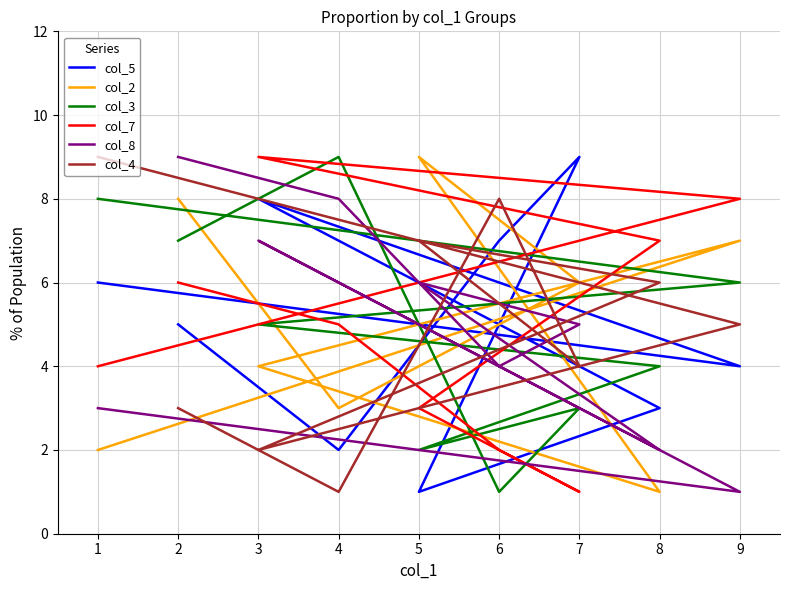

What is the average value of the col_3 series?

5